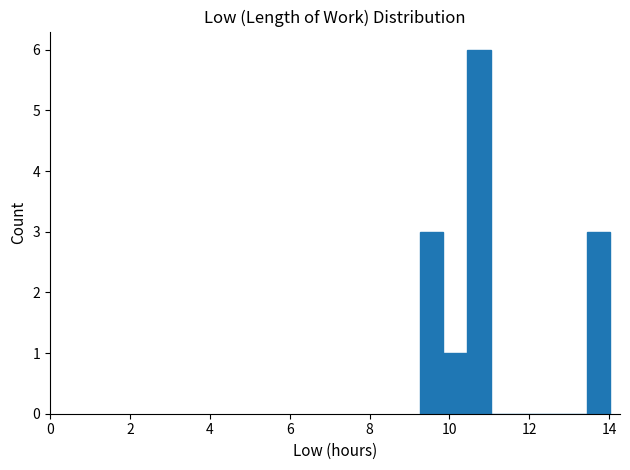

Around what value on the x-axis is the tallest bar? Give the approximate position of its centre, as read against the axis.

10.8